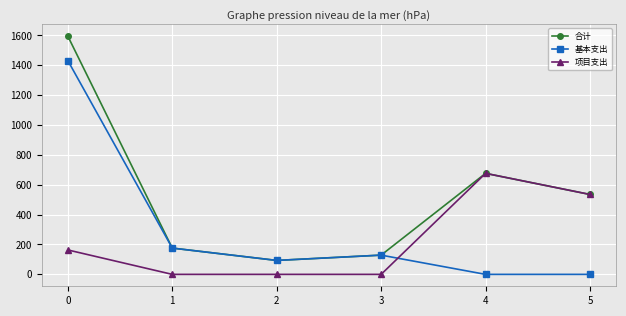

How many values in the 合计 series are below 535?

3